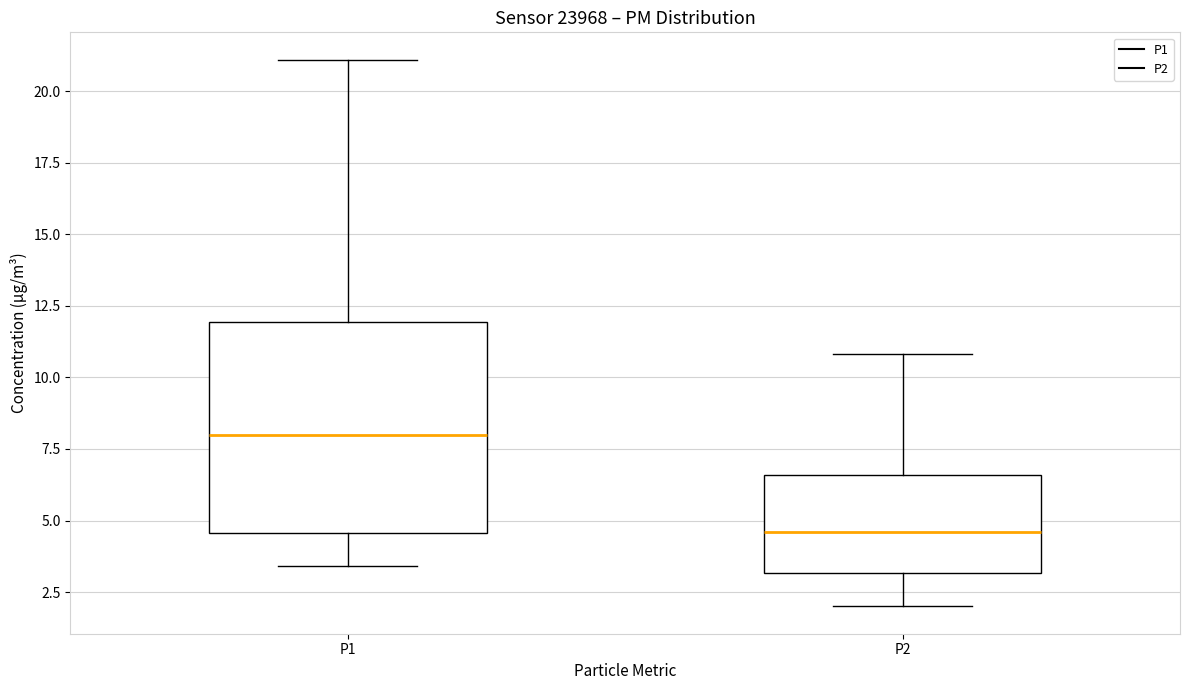

Reading left to right, transcribe this box plot: for each box, give where its median line is, the range the box spans, and where its two whiskers end, as read against the y-axis. The values are not printed on the chart, so give them approximately, as read against the axis.

P1: median 8.0, box 4.5 to 12.0, whiskers 3.5 to 21.0
P2: median 4.5, box 3.0 to 6.5, whiskers 2.0 to 11.0